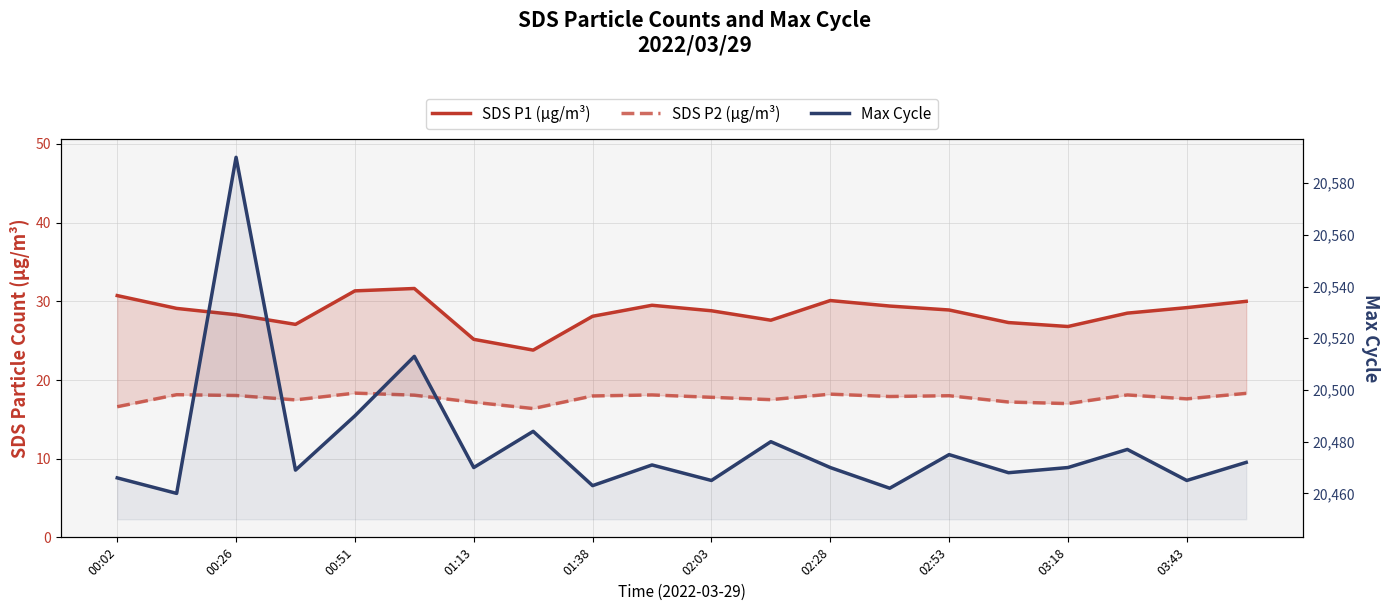

Which series has the largest total across all categories?

Max Cycle